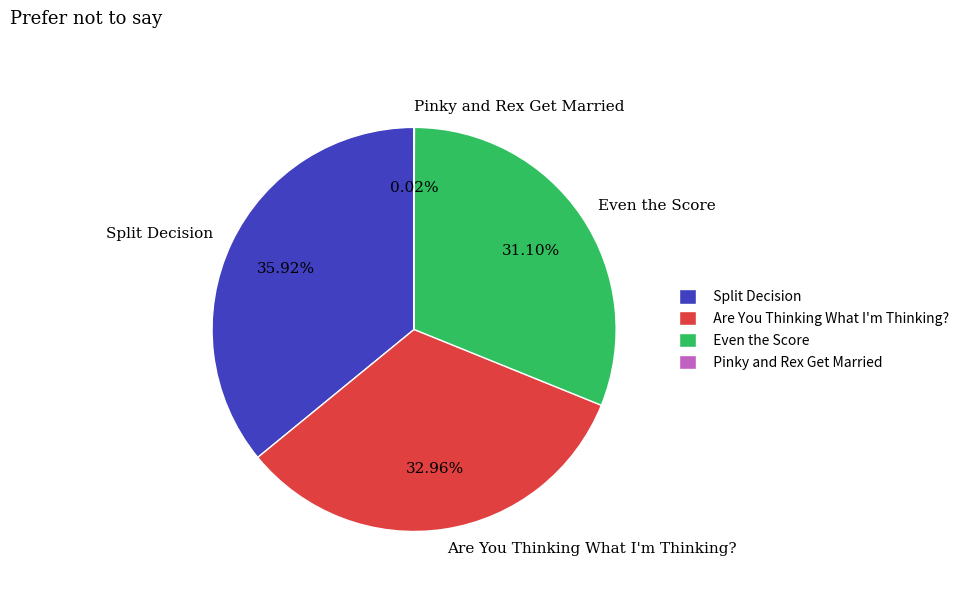

Is the sum of Are You Thinking What I'm Thinking? and Split Decision greater than half?

Yes